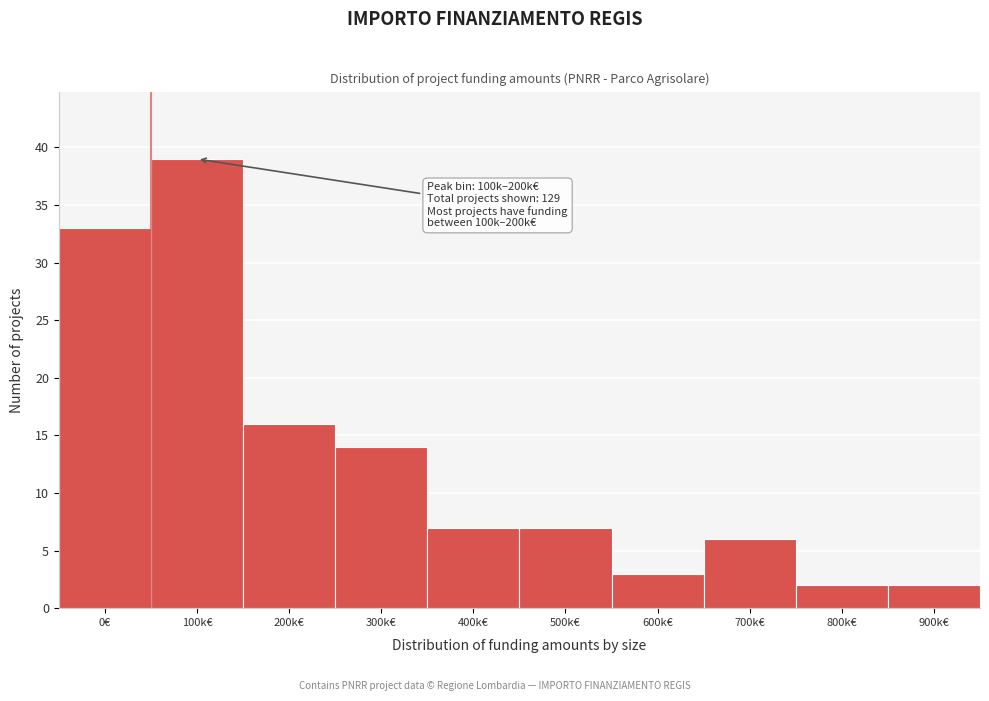

Reading left to right, extract all data points from this chart.

33	39	16	14	7	7	3	6	2	2